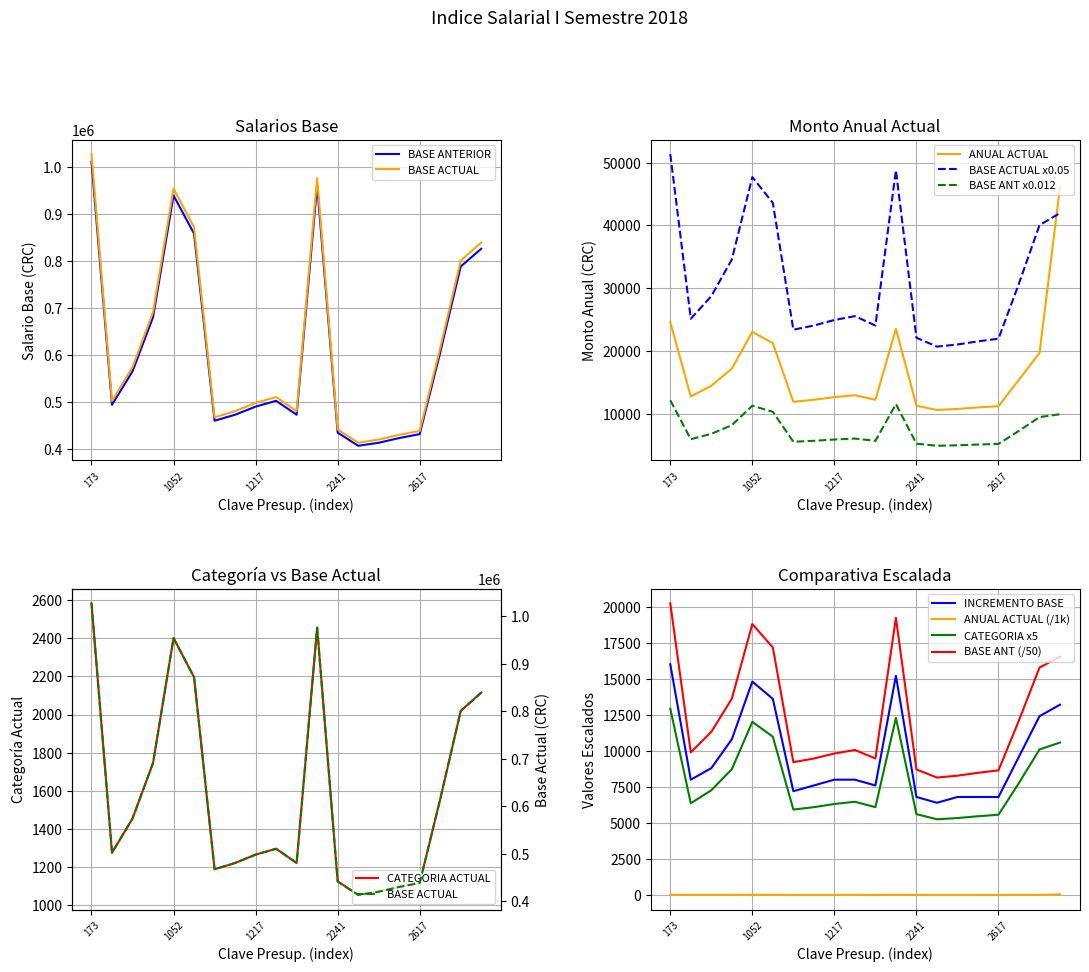

True or false: CATEGORIA ACTUAL has more than 0 interior local peaks.

True